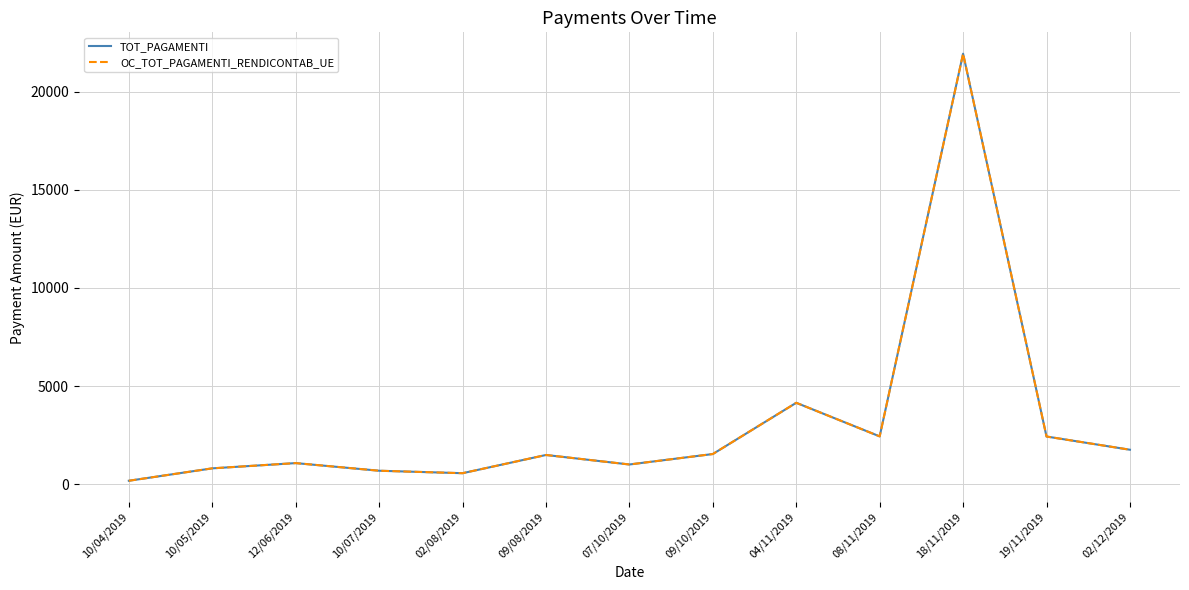

Which series has the widest spread of values?

TOT_PAGAMENTI